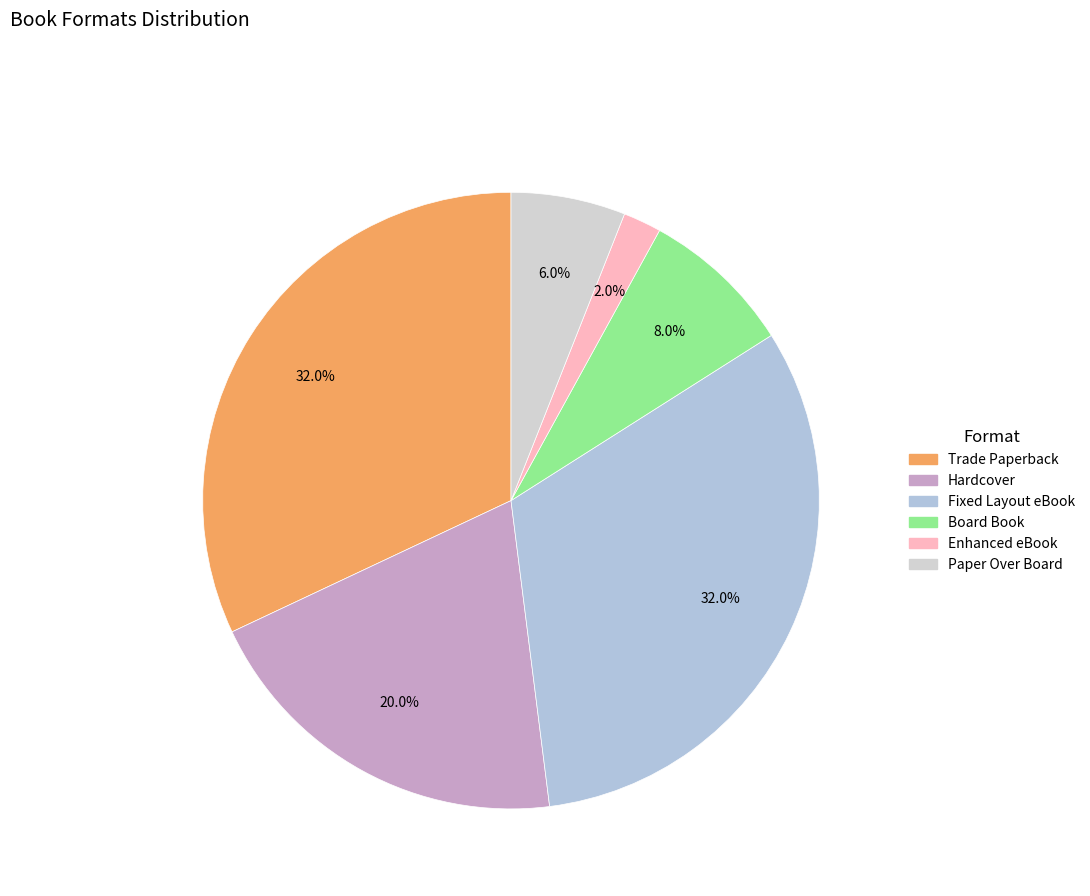

To the nearest percent, what is the difference between the largest and smallest slice percentages?

30%